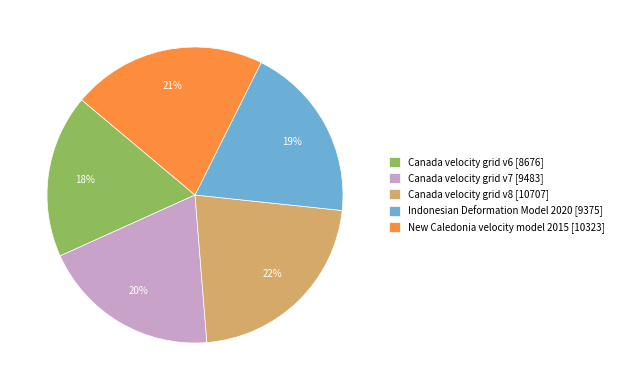

What is the largest slice in the pie chart?

Canada velocity grid v8